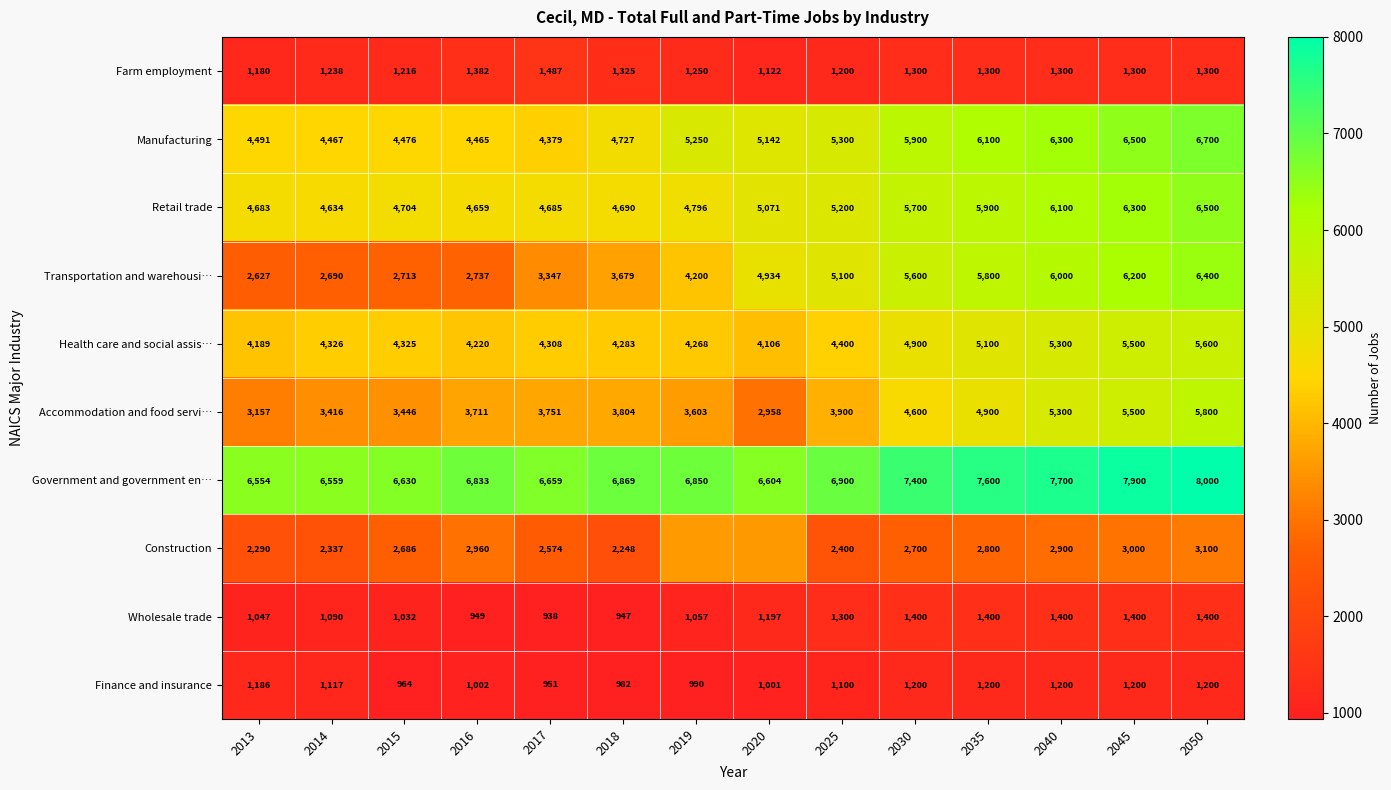

What value does the Farm employment series have at 2017?

1487.0